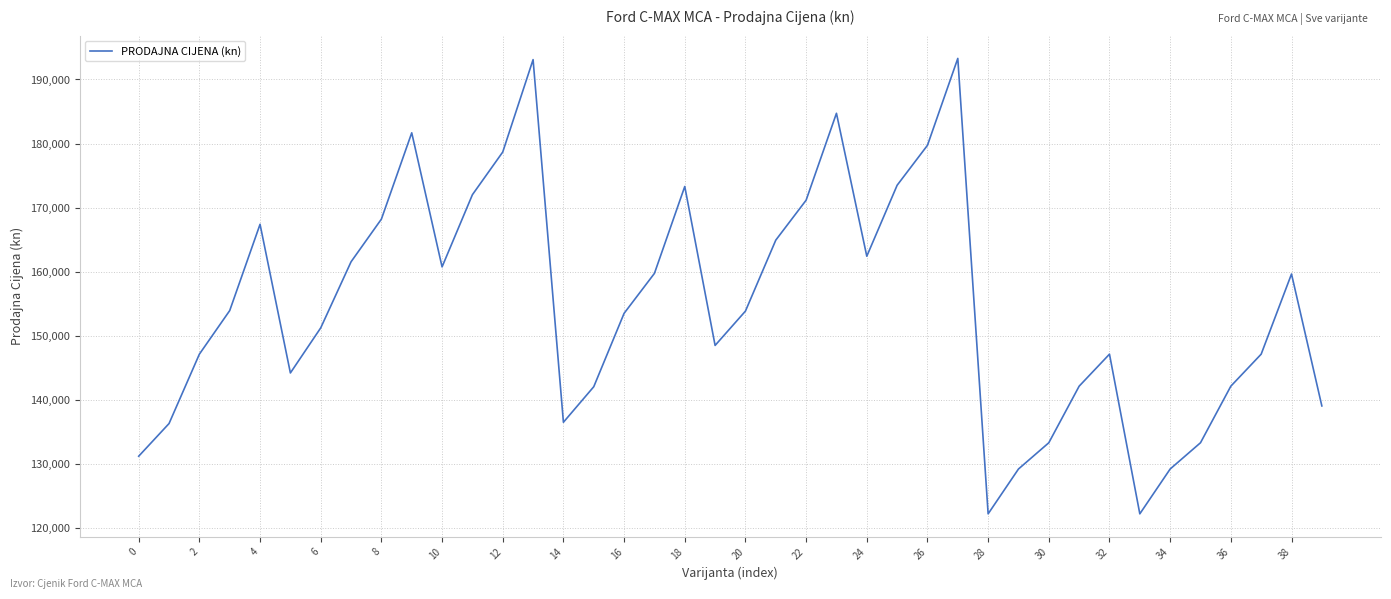

What is the greatest value displayed?

193290